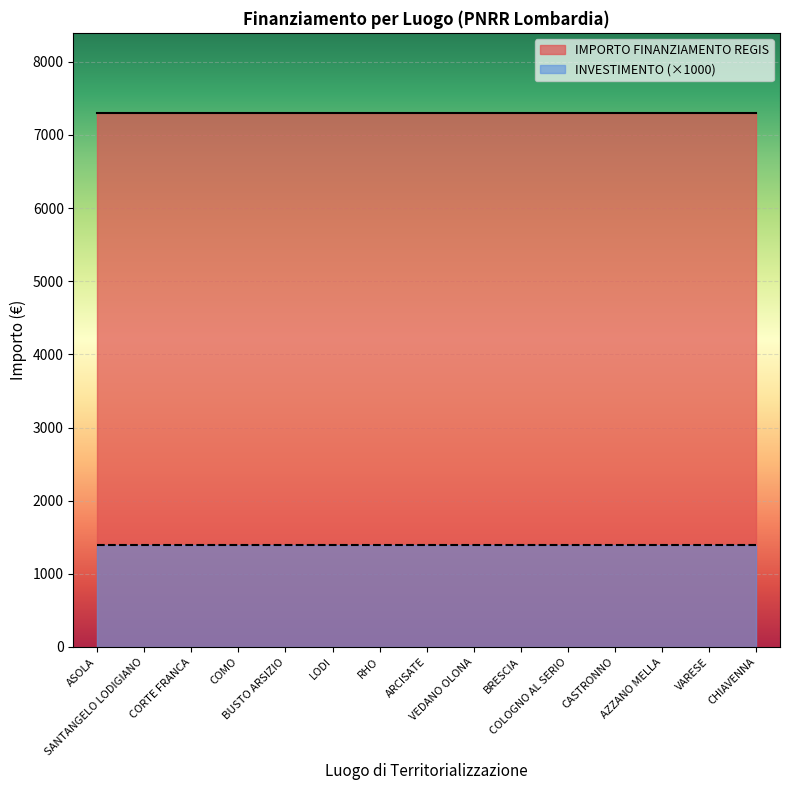

What are all the series names shown in the legend?

IMPORTO FINANZIAMENTO REGIS, INVESTIMENTO (×1000)